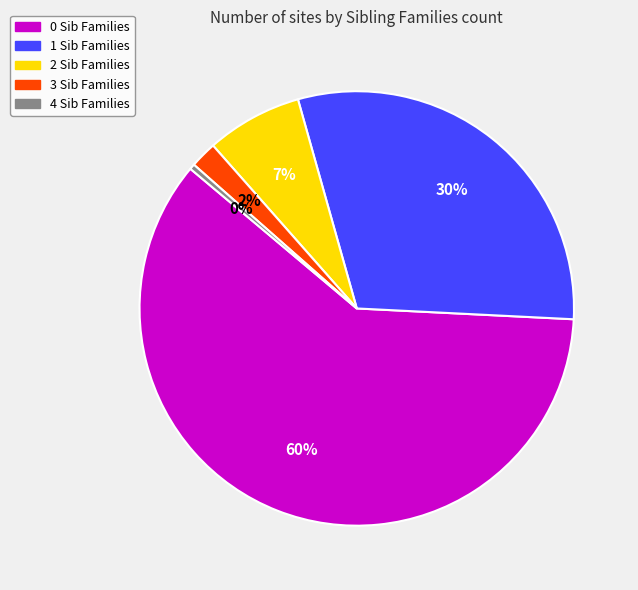

Approximately how many times larger is the value at 2 Sib Families compared to 1 Sib Families?

0.2